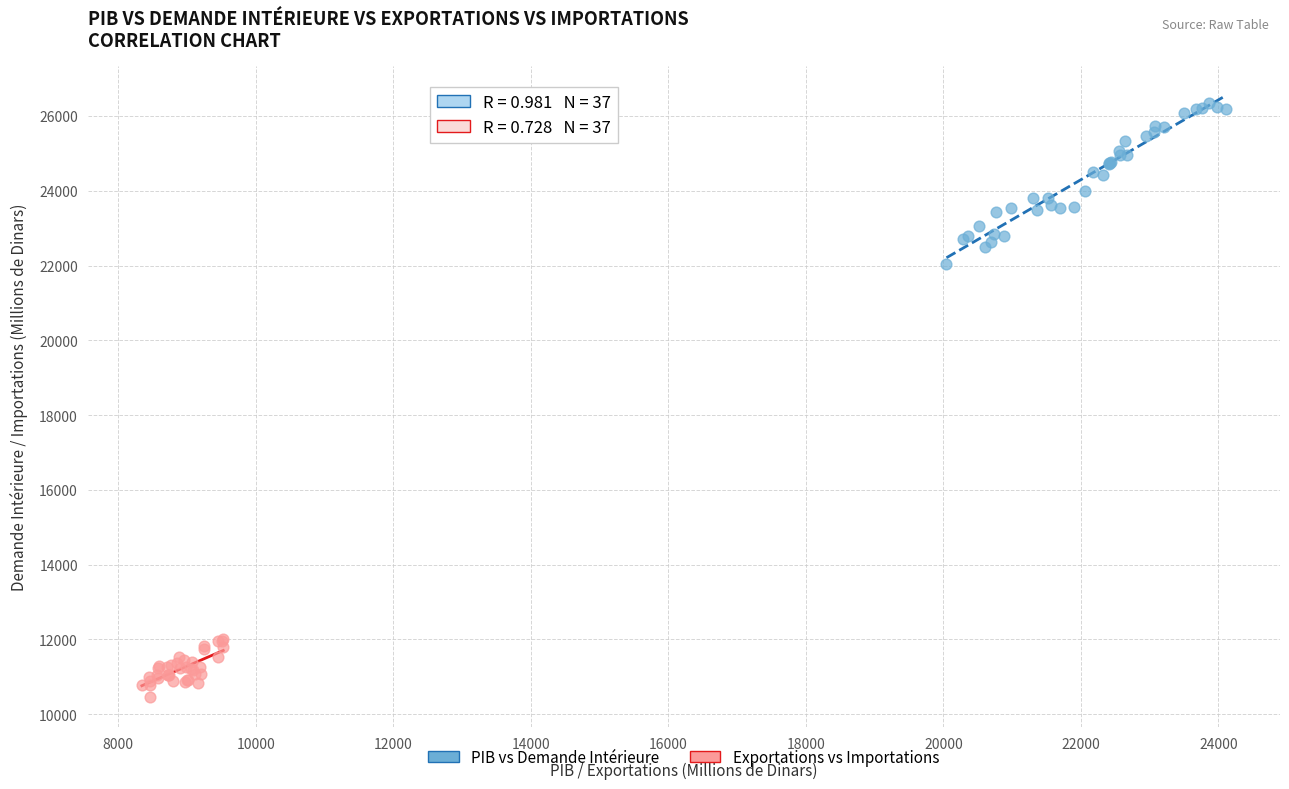

What are all the series names shown in the legend?

PIB vs Demande Intérieure, Exportations vs Importations